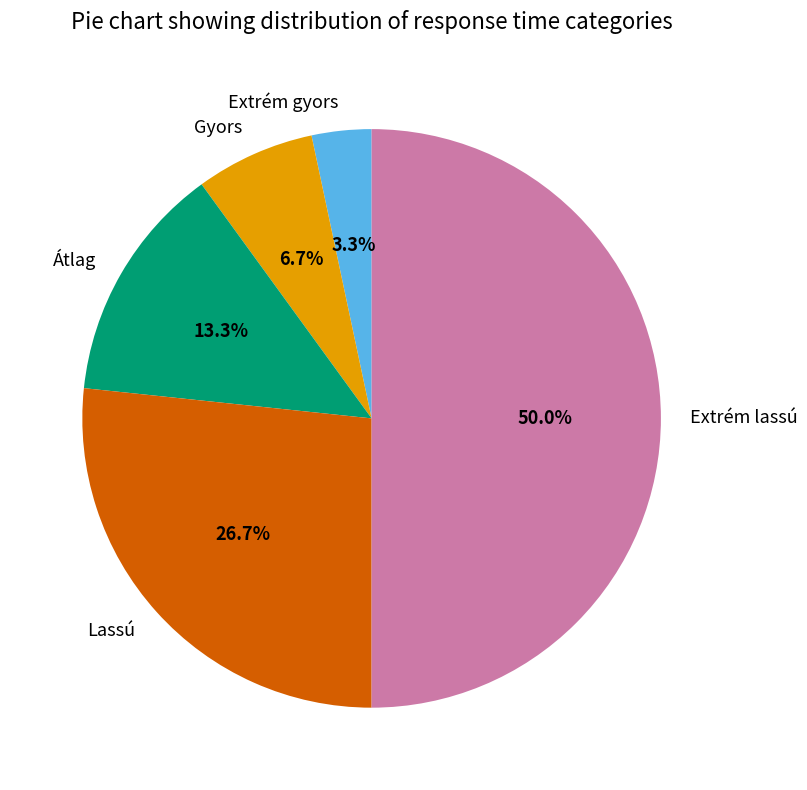

Rank the categories by value from lowest to highest.

Extrém gyors, Gyors, Átlag, Lassú, Extrém lassú